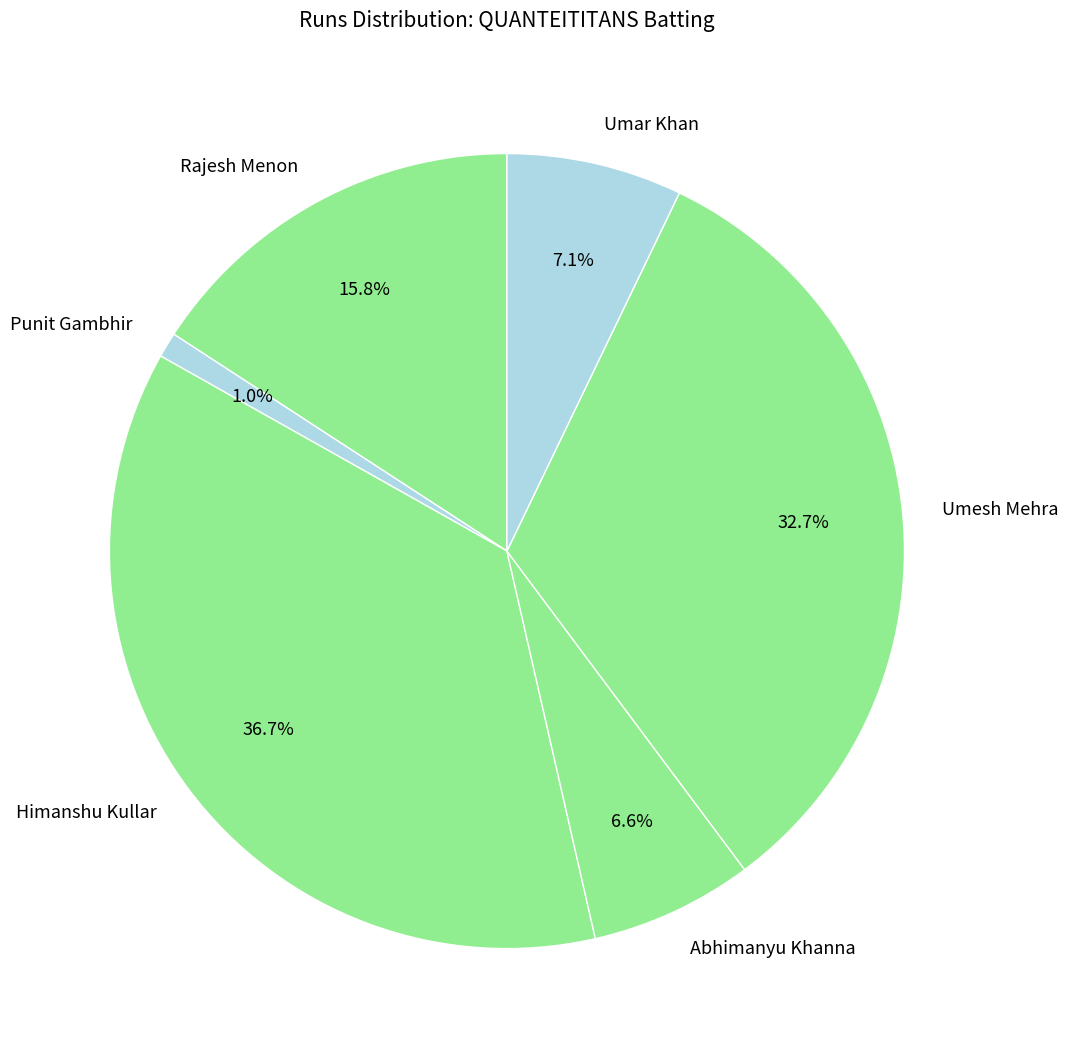

Is it true that Himanshu Kullar is 46% of the pie?

False